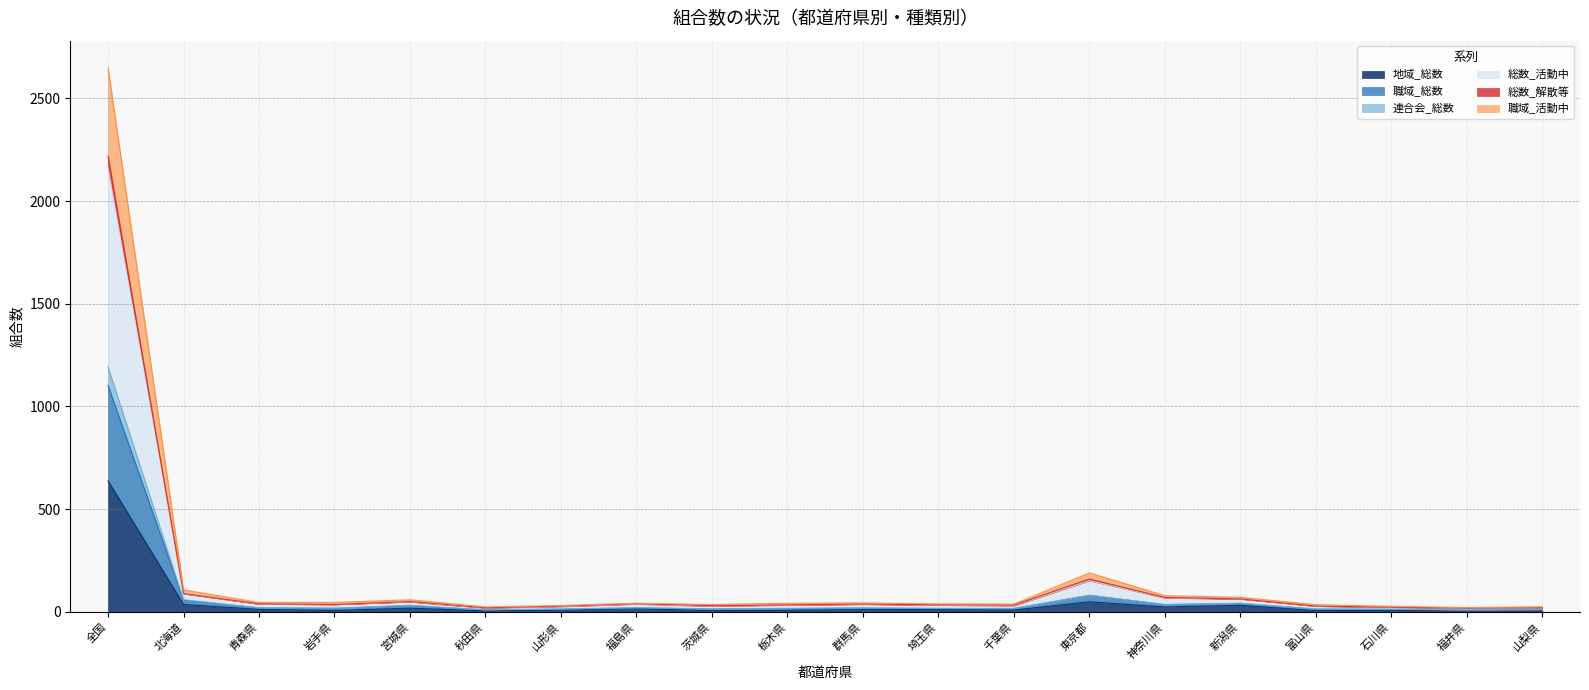

At which category is the sum across all series the highest?

全国